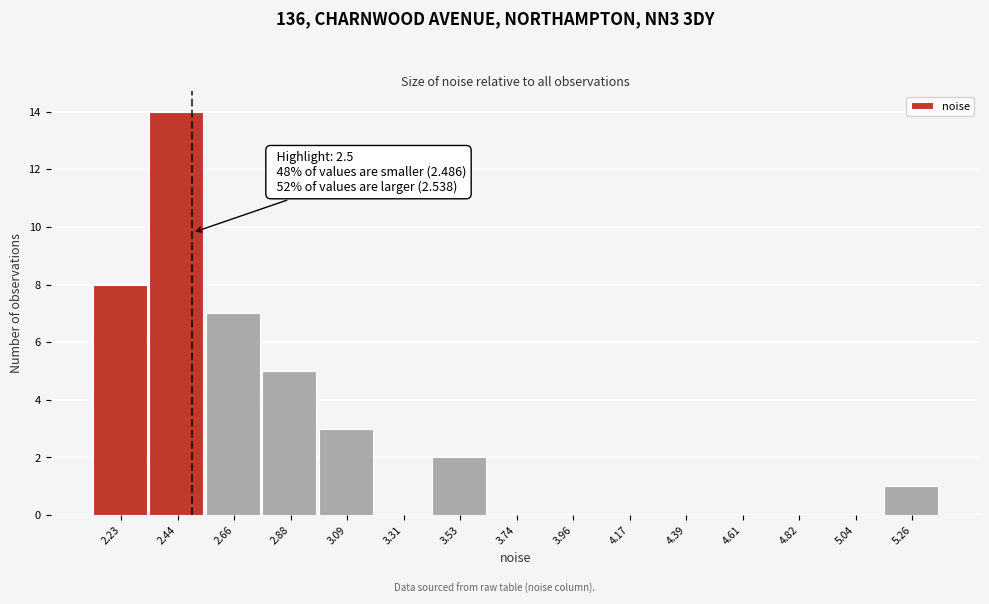

Over which range of the x-axis is the bar tallest?

2.35 to 2.55